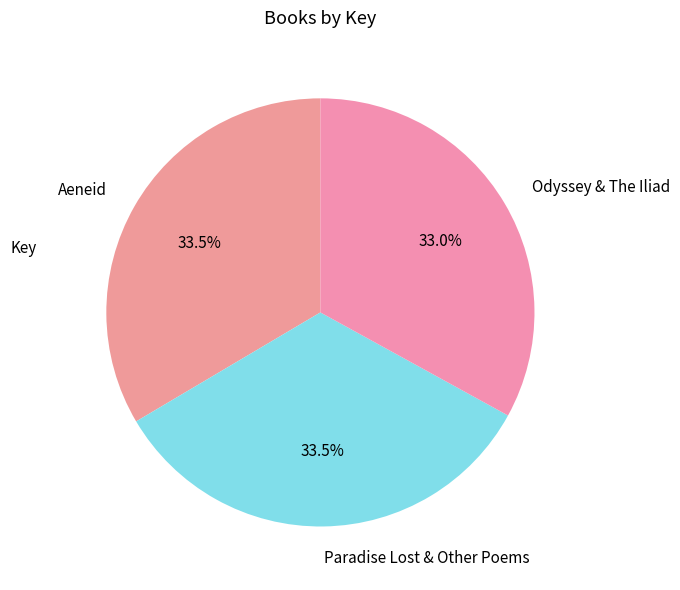

Which has a higher value, Odyssey & The Iliad or Aeneid?

Aeneid